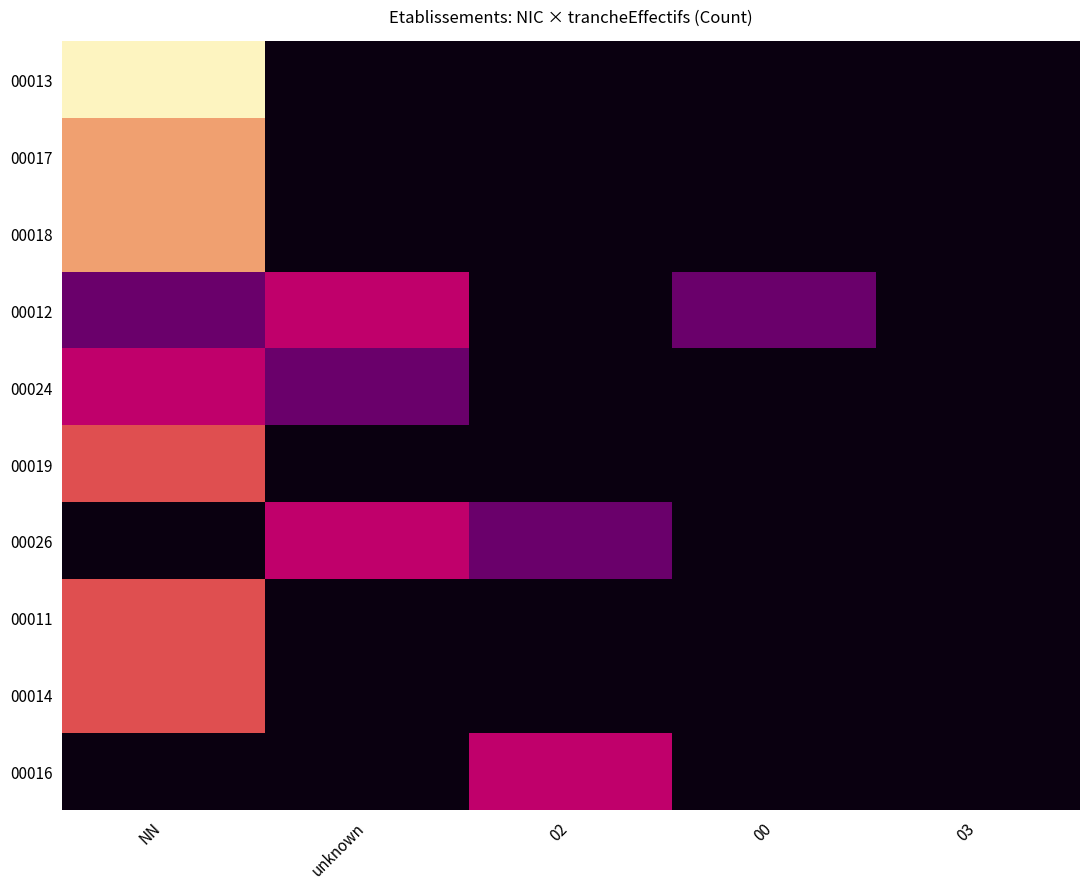

Which category has the lowest value across all series?

unknown